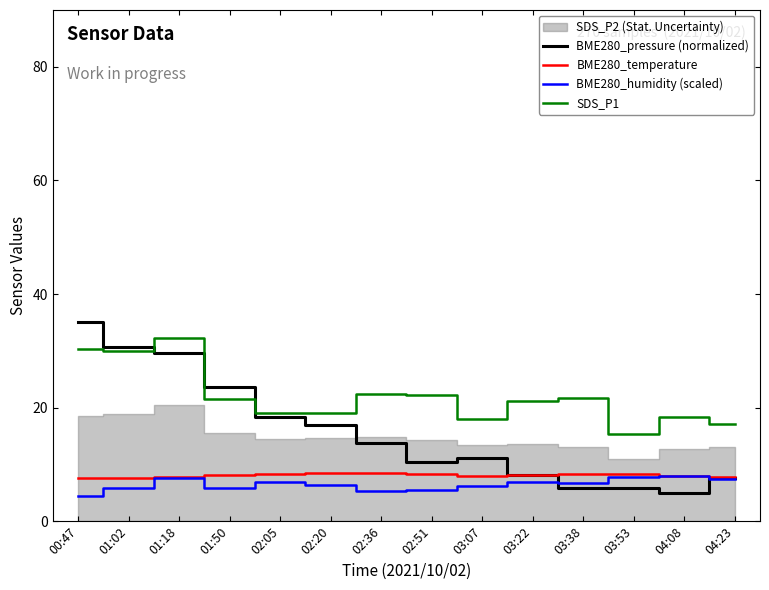

Reading right to left, list all the values displayed in this chart.

BME280_pressure (normalized): 04:23=7.6	04:08=5.0	03:53=5.8	03:38=5.9	03:22=8.2	03:07=11.1	02:51=10.5	02:36=13.8	02:20=16.9	02:05=18.3	01:50=23.7	01:18=29.6	01:02=30.7	00:47=35.0
BME280_temperature: 04:23=7.7	04:08=8.0	03:53=8.2	03:38=8.3	03:22=8.1	03:07=8.0	02:51=8.2	02:36=8.4	02:20=8.5	02:05=8.4	01:50=8.2	01:18=7.7	01:02=7.6	00:47=7.6
BME280_humidity (scaled): 04:23=7.4	04:08=8.0	03:53=7.7	03:38=6.7	03:22=6.9	03:07=6.3	02:51=5.5	02:36=5.2	02:20=6.3	02:05=6.9	01:50=5.8	01:18=7.7	01:02=5.8	00:47=4.5
SDS_P1: 04:23=17.2	04:08=18.4	03:53=15.4	03:38=21.7	03:22=21.2	03:07=18.0	02:51=22.3	02:36=22.4	02:20=19.0	02:05=19.1	01:50=21.5	01:18=32.3	01:02=30.0	00:47=30.3